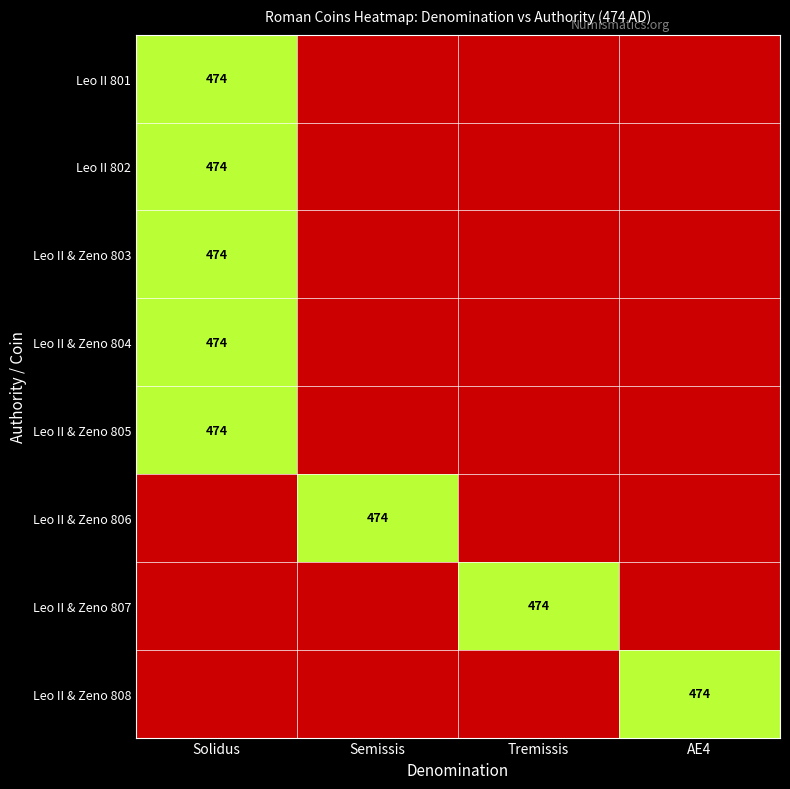

How many distinct data groups are displayed?

8